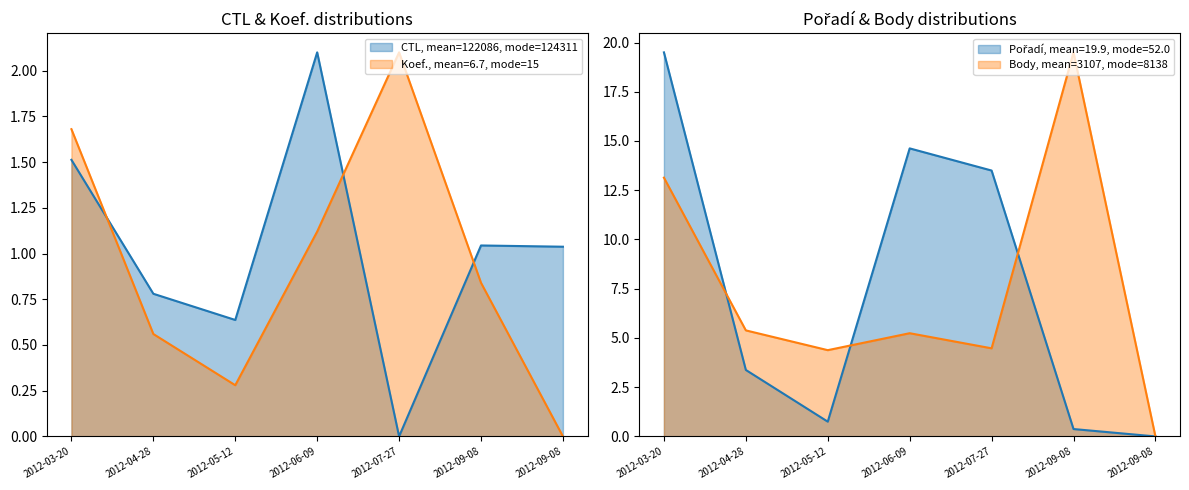

What is the label of the 5th point from the left?

2012-07-27